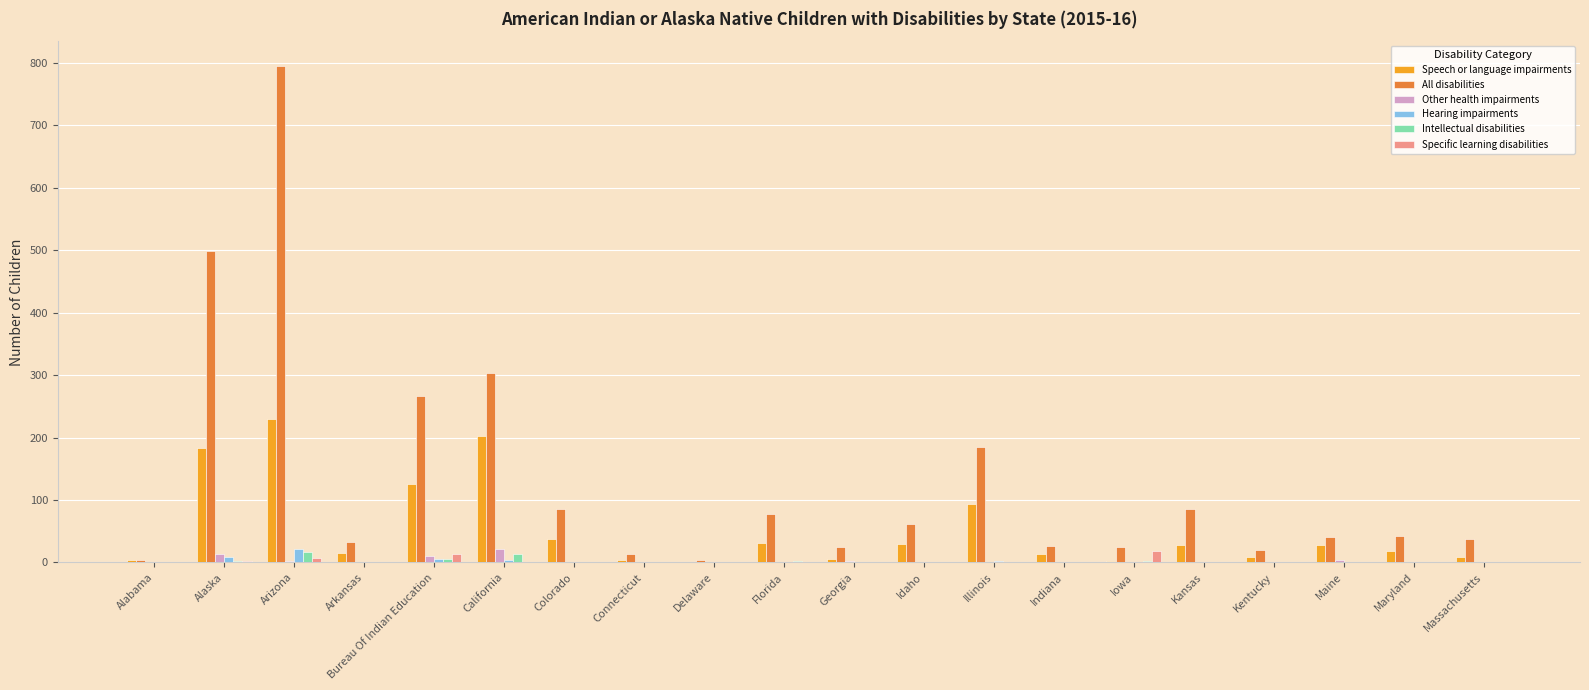

What is the maximum value for Specific learning disabilities?

18